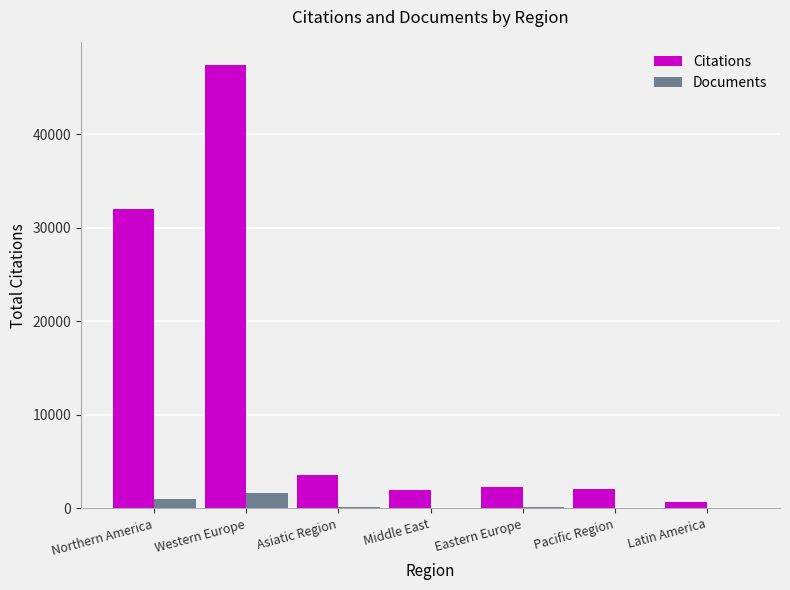

How many categories are shown in the chart?

7